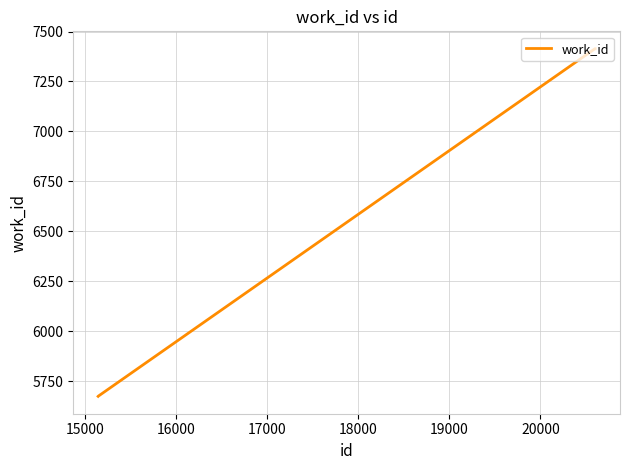

What is the greatest value displayed?

7414